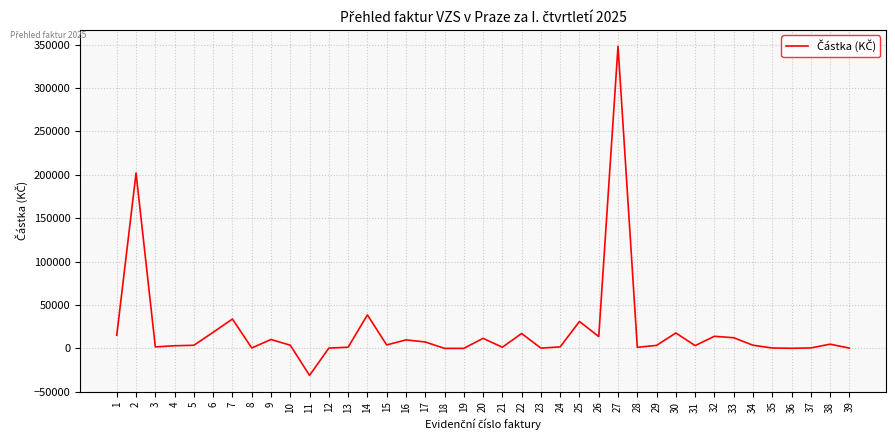

Is it true that the value at 6 is 18512.0?

True